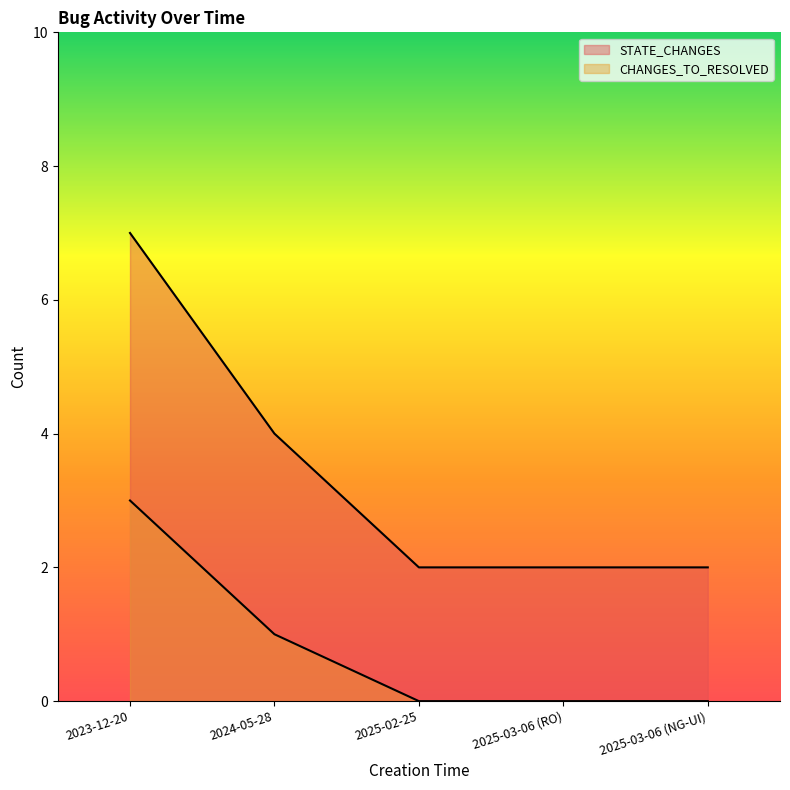

Which category has the lowest value across all series?

2025-02-25